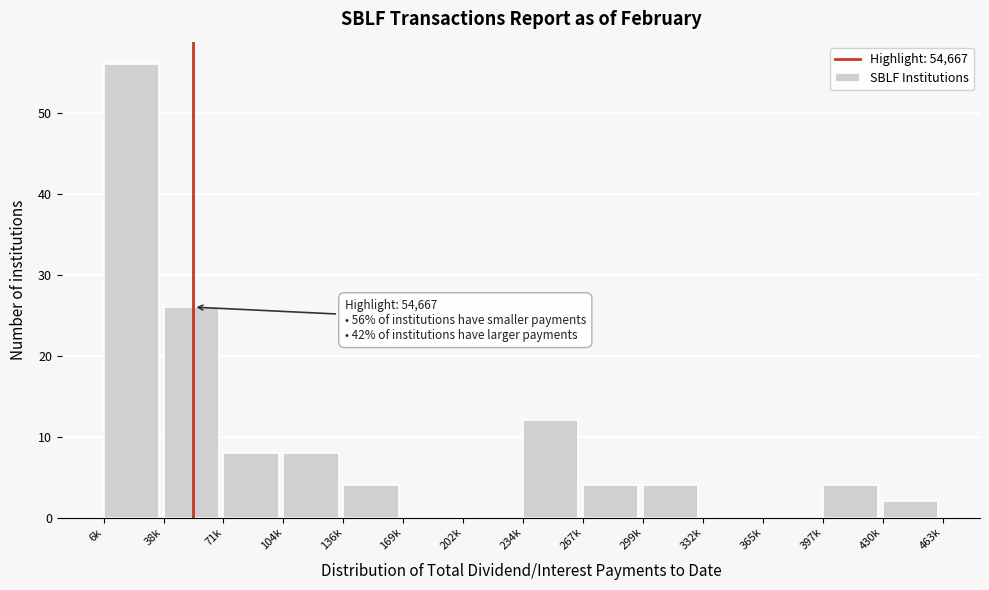

Reading left to right, extract all data points from this chart.

6k=56	38k=26	71k=8	104k=8	136k=4	169k=0	202k=0	234k=12	267k=4	299k=4	332k=0	365k=0	397k=4	430k=2